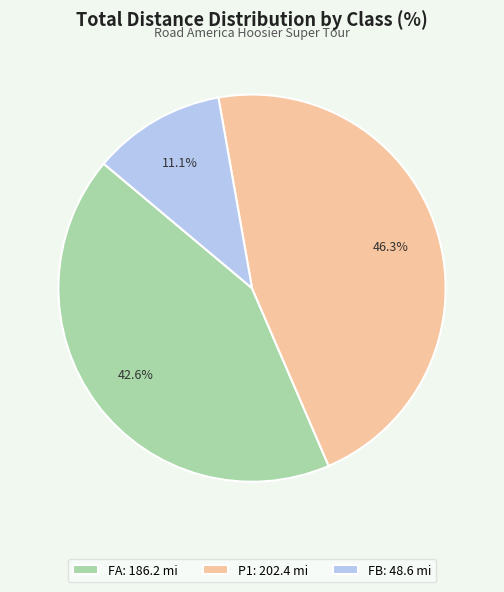

Approximately how many times larger is the value at FB: 48.6 mi compared to FA: 186.2 mi?

0.3